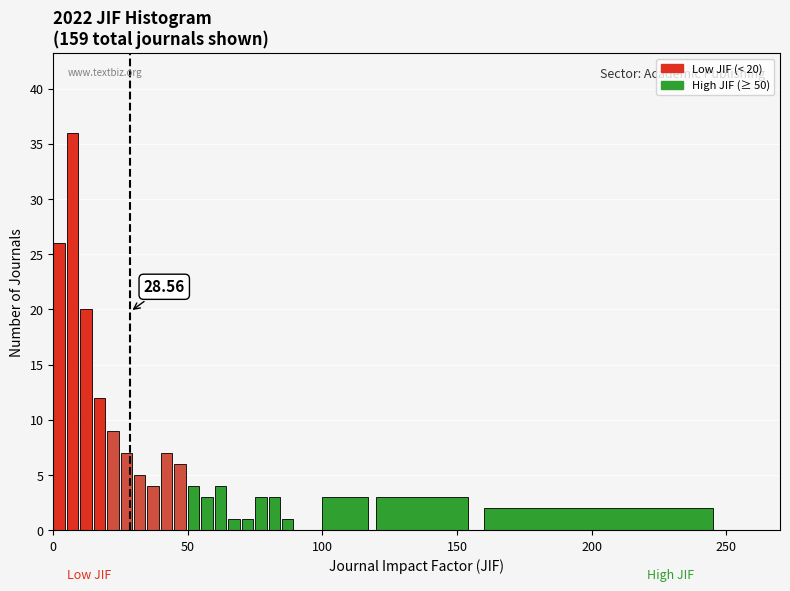

Read against the x-axis, roughly where is the centre of the tallest bar?

5